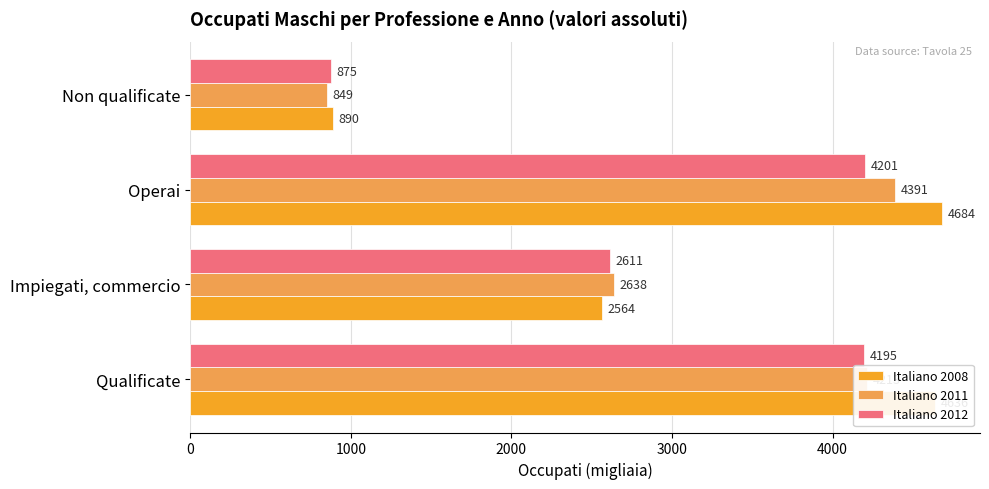

What is the difference between the second highest and minimum values in the Italiano 2008 series?

3746.9